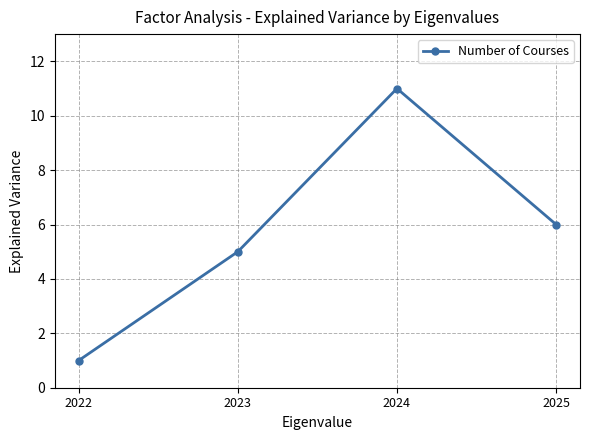

What is the change in value from 2024 to 2025?

-5